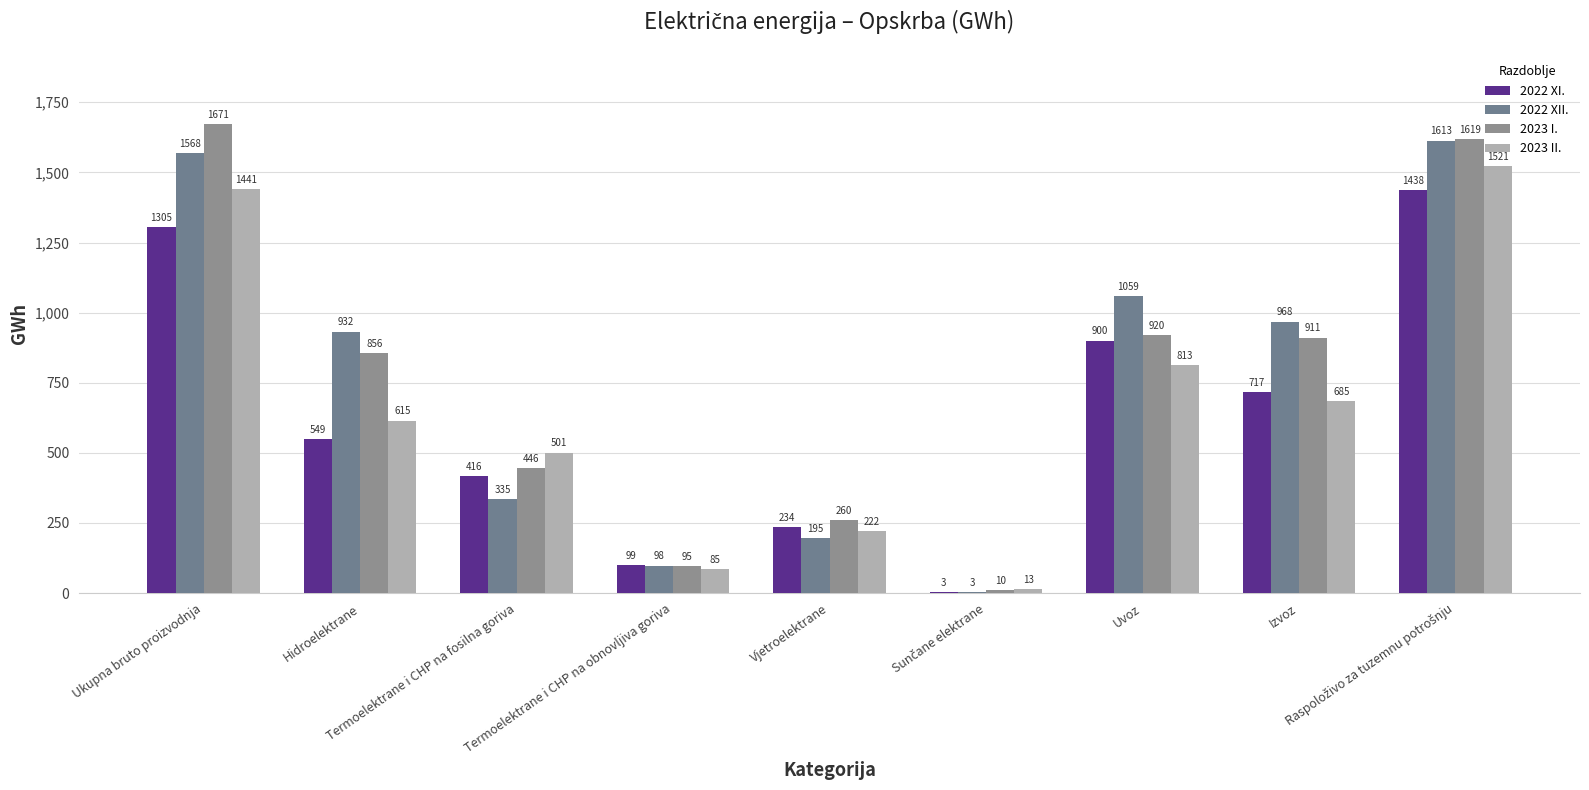

Where does the 2022 XII. series first go above 932?

Ukupna bruto proizvodnja